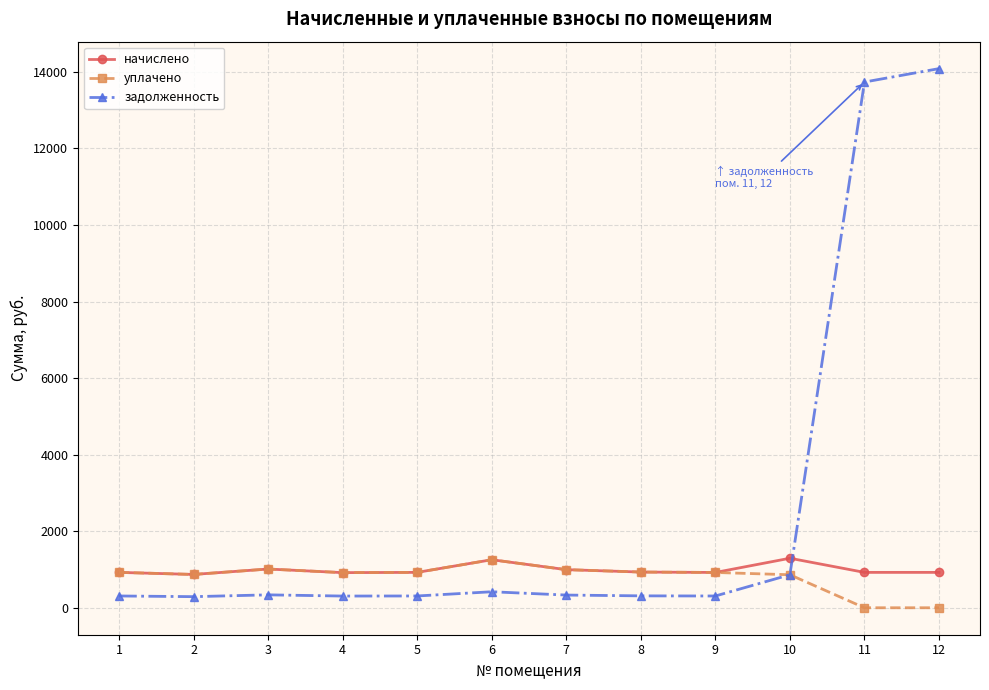

Which series has the widest spread of values?

задолженность